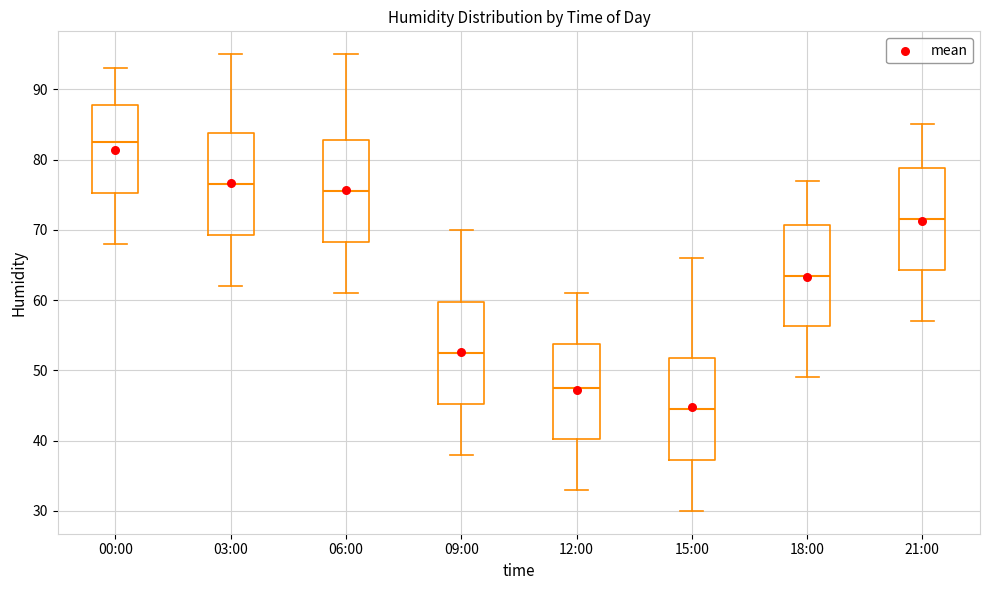

Where does the median line of the box for 18:00 sit on the y-axis? The values are not printed on the chart, so give them approximately, as read against the axis.

64